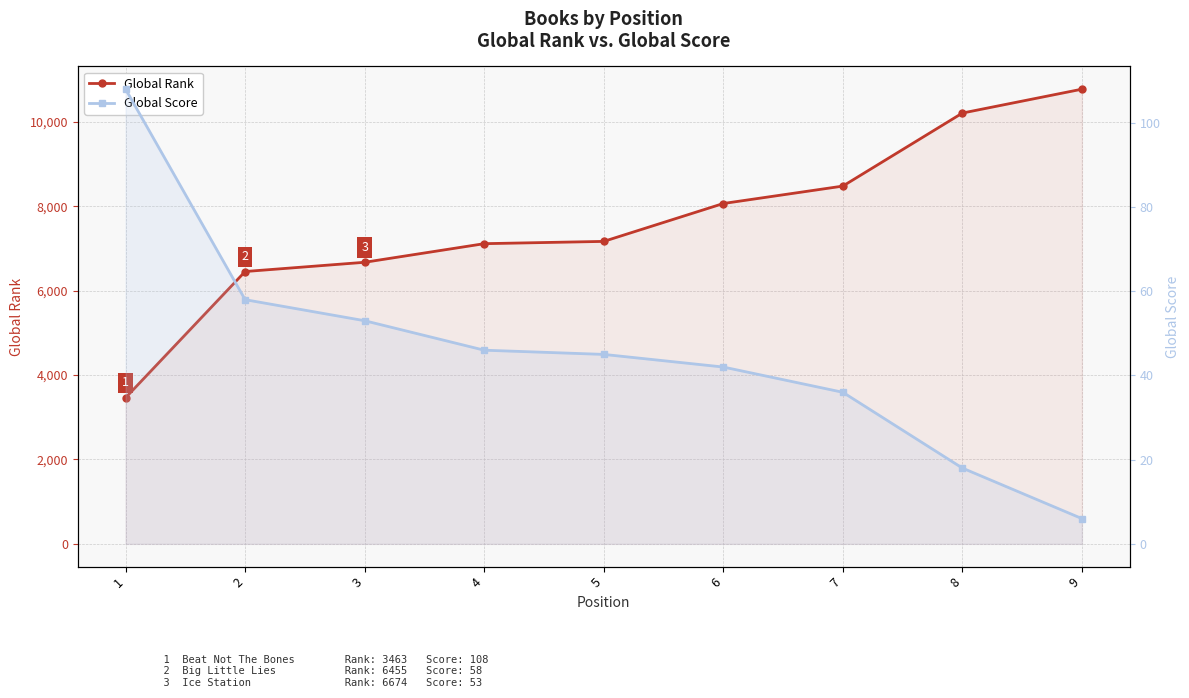

What is the sum of the Global Rank values at 4 and 9?

17892